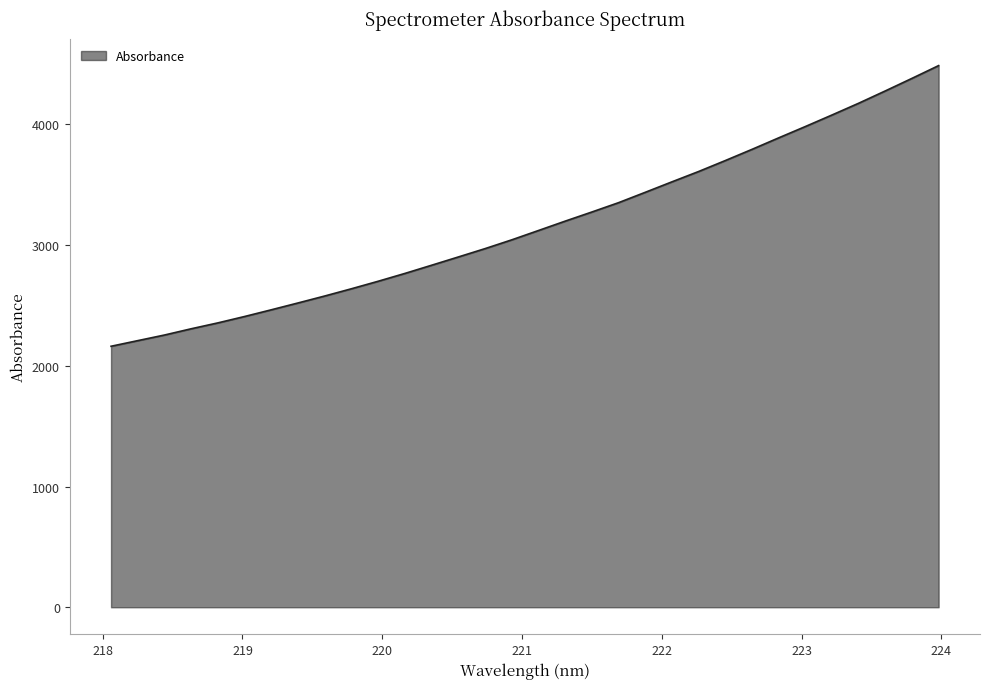

What is the minimum value shown in the chart?

2161.8